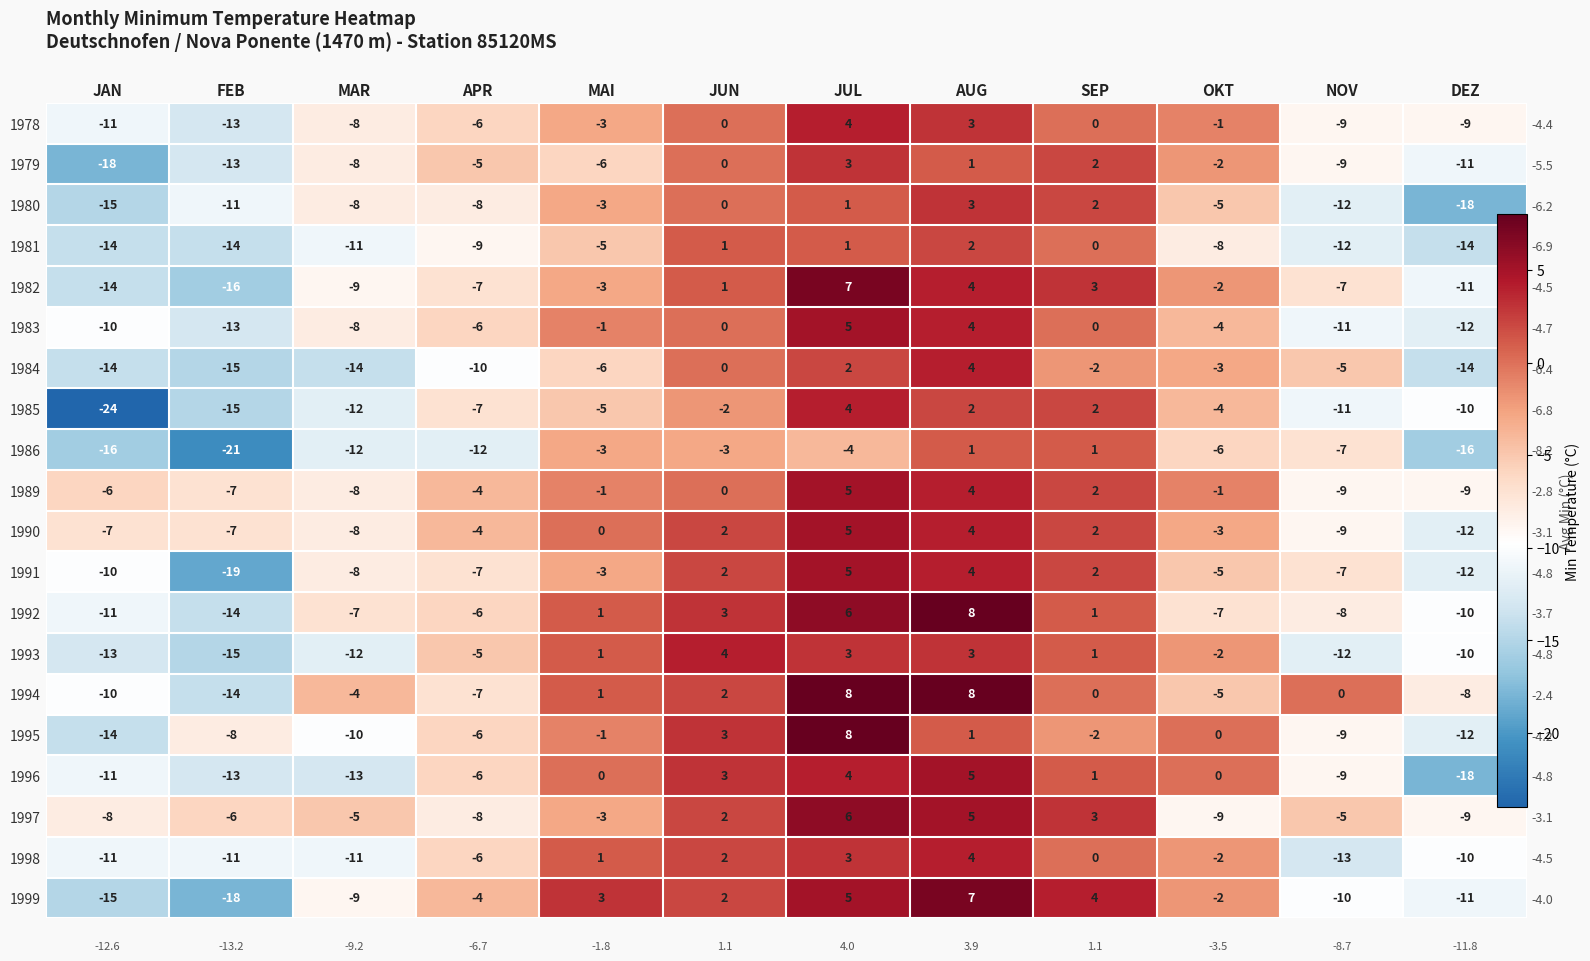

What is the spread (max minus min) of values at JUN?

7